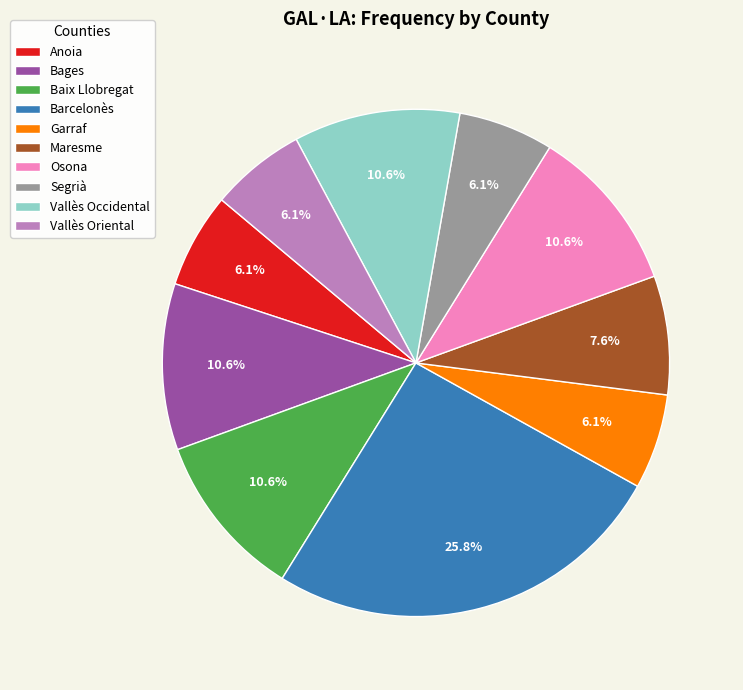

How many segments does this pie chart have?

10